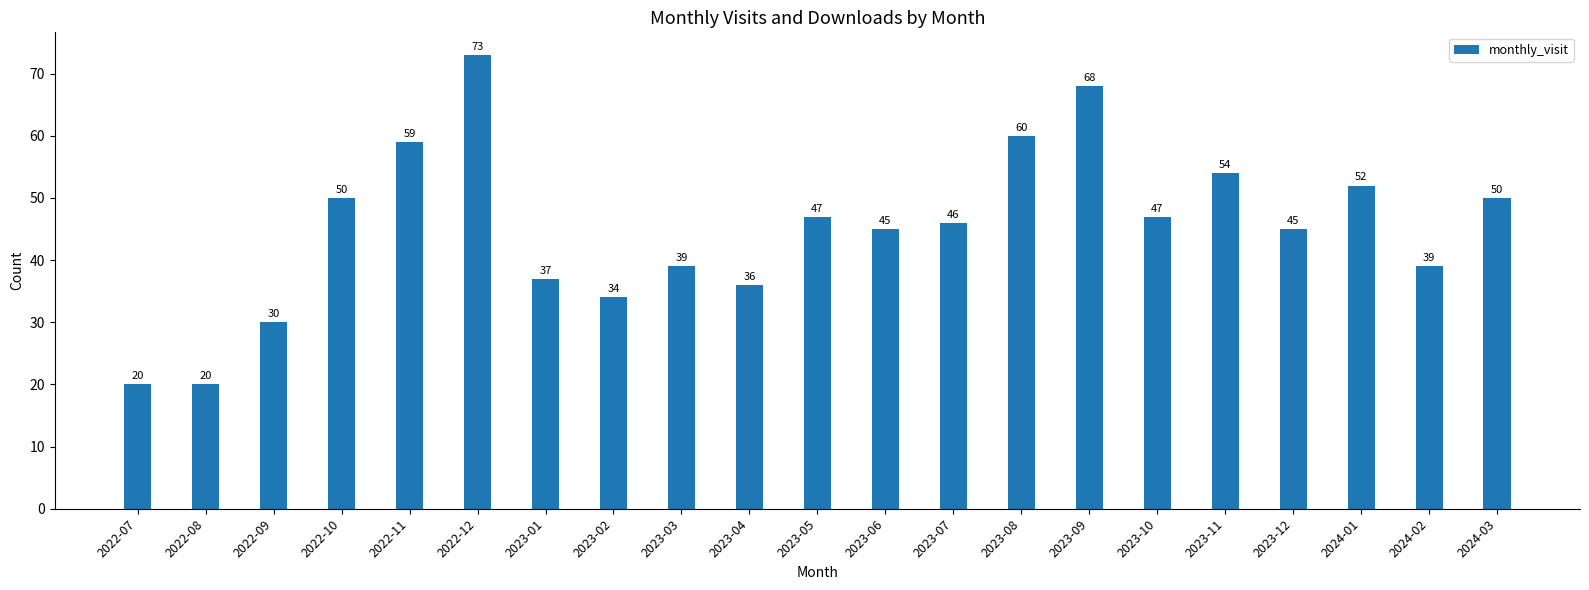

Which label corresponds to the largest value in the chart?

2022-12